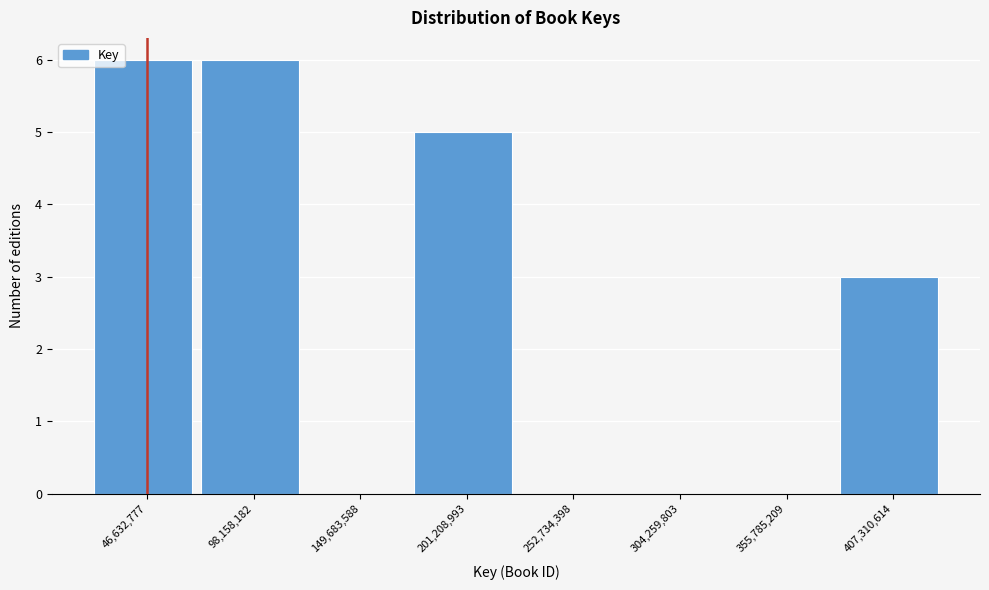

Reading left to right, list every bar in this chart as the range it spans on the x-axis followed by its height. Neither the bar edges nor the heights are printed on the chart, so give them approximately, as read against the axes.

20000000 to 70000000: 6
70000000 to 120000000: 6
120000000 to 180000000: 0
180000000 to 230000000: 5
230000000 to 280000000: 0
280000000 to 330000000: 0
330000000 to 380000000: 0
380000000 to 430000000: 3